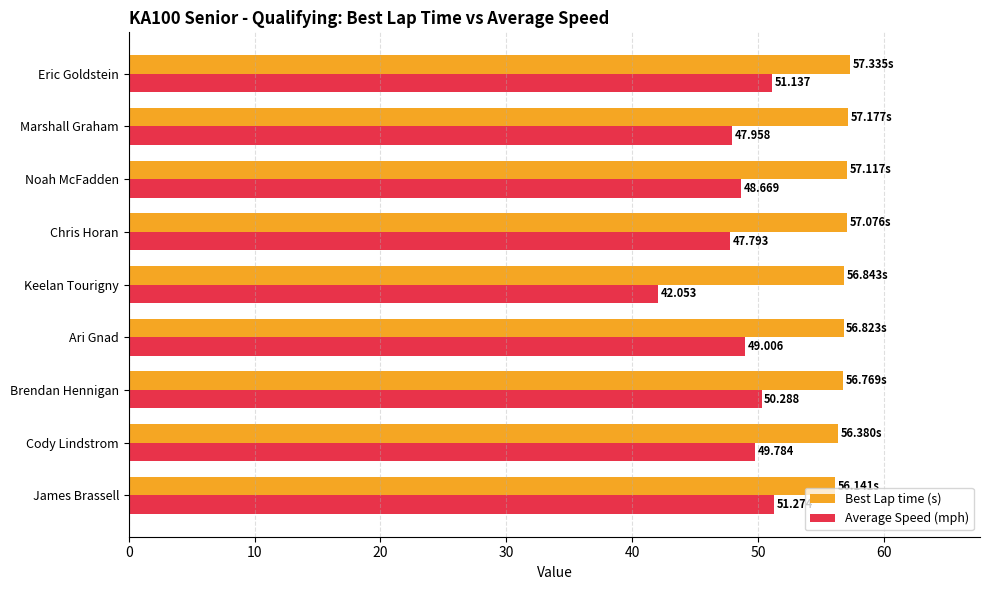

Rank the series by their average value, from lowest to highest.

Average Speed (mph), Best Lap time (s)